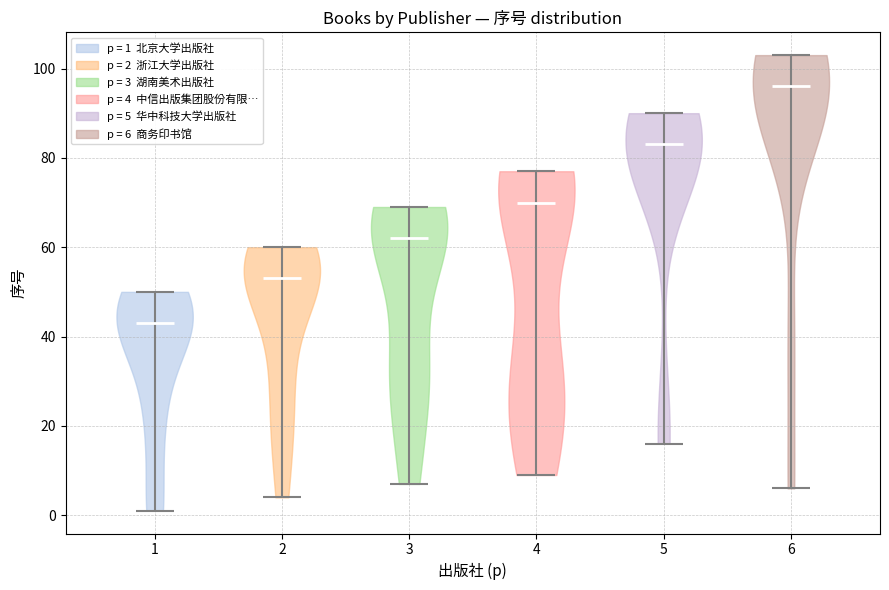

Reading left to right, read every violin against the y-axis: where its median line is, and the lowest and highest points it reaches. The values are not printed on the chart, so give them approximately, as read against the axis.

1: median line 44, lowest point 2, highest point 50
2: median line 54, lowest point 4, highest point 60
3: median line 62, lowest point 8, highest point 70
4: median line 70, lowest point 10, highest point 78
5: median line 84, lowest point 16, highest point 90
6: median line 96, lowest point 6, highest point 104